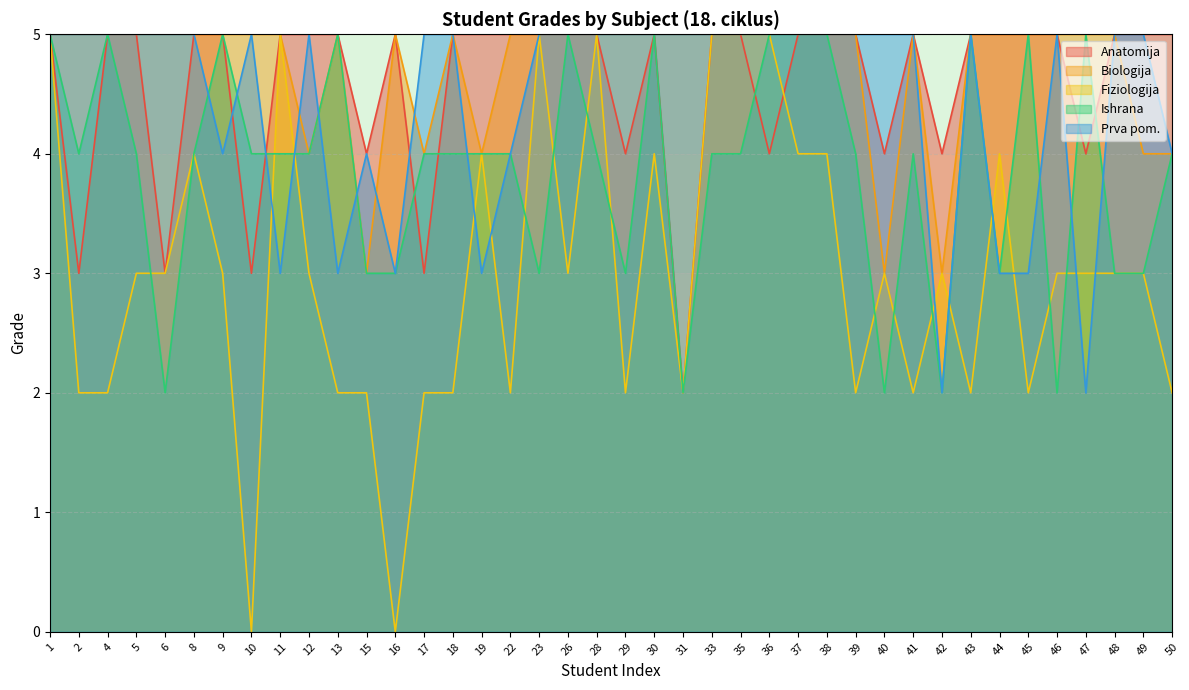

Reading left to right, extract all data points from this chart.

Anatomija: 1=5	2=3	4=5	5=5	6=3	8=5	9=5	10=3	11=5	12=5	13=5	15=4	16=5	17=3	18=5	19=5	22=5	23=5	26=5	28=5	29=4	30=5	31=2	33=5	35=5	36=4	37=5	38=5	39=5	40=4	41=5	42=4	43=5	44=5	45=5	46=5	47=4	48=5	49=5	50=5
Biologija: 1=5	2=5	4=5	5=5	6=5	8=5	9=5	10=5	11=5	12=4	13=5	15=3	16=5	17=4	18=5	19=4	22=5	23=5	26=5	28=5	29=5	30=5	31=5	33=5	35=5	36=5	37=5	38=5	39=5	40=3	41=5	42=3	43=5	44=5	45=5	46=5	47=5	48=5	49=4	50=4
Fiziologija: 1=5	2=2	4=2	5=3	6=3	8=4	9=3	10=0	11=5	12=3	13=2	15=2	16=0	17=2	18=2	19=4	22=2	23=5	26=3	28=5	29=2	30=4	31=2	33=5	35=5	36=5	37=4	38=4	39=2	40=3	41=2	42=3	43=2	44=4	45=2	46=3	47=3	48=3	49=3	50=2
Ishrana: 1=5	2=4	4=5	5=4	6=2	8=4	9=5	10=4	11=4	12=4	13=5	15=3	16=3	17=4	18=4	19=4	22=4	23=3	26=5	28=4	29=3	30=5	31=2	33=4	35=4	36=5	37=5	38=5	39=4	40=2	41=4	42=2	43=5	44=3	45=5	46=2	47=5	48=3	49=3	50=4
Prva pom.: 1=5	2=5	4=5	5=5	6=5	8=5	9=4	10=5	11=3	12=5	13=3	15=4	16=3	17=5	18=5	19=3	22=4	23=5	26=5	28=5	29=5	30=5	31=5	33=5	35=5	36=5	37=5	38=5	39=5	40=5	41=5	42=2	43=5	44=3	45=3	46=5	47=2	48=5	49=5	50=4